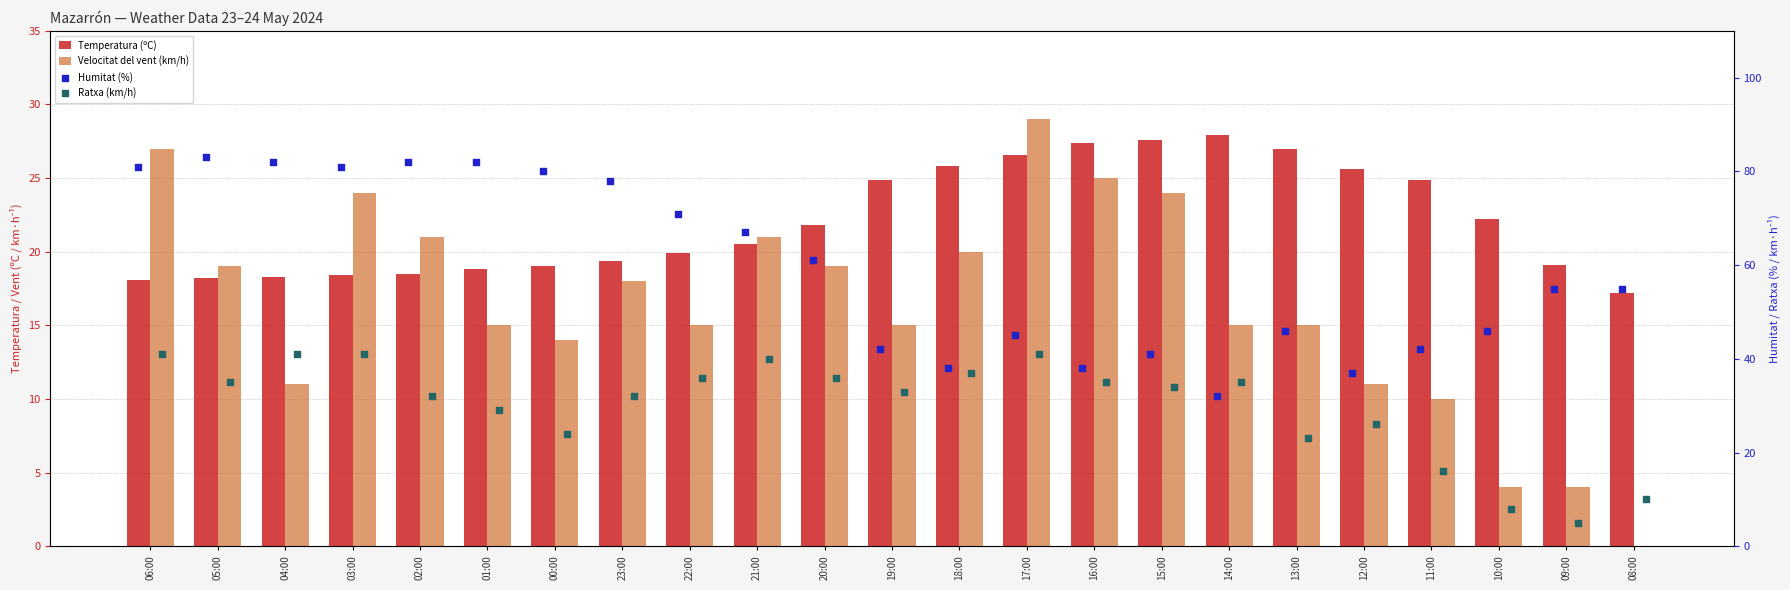

At which category is the sum across all series the highest?

06:00